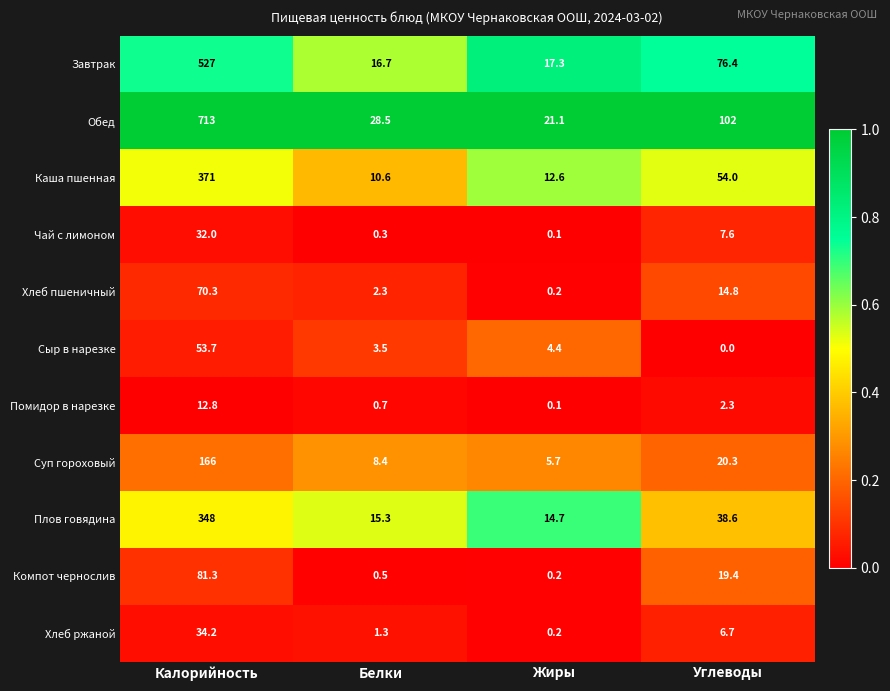

At which label does Хлеб пшеничный first exceed 14?

Калорийность